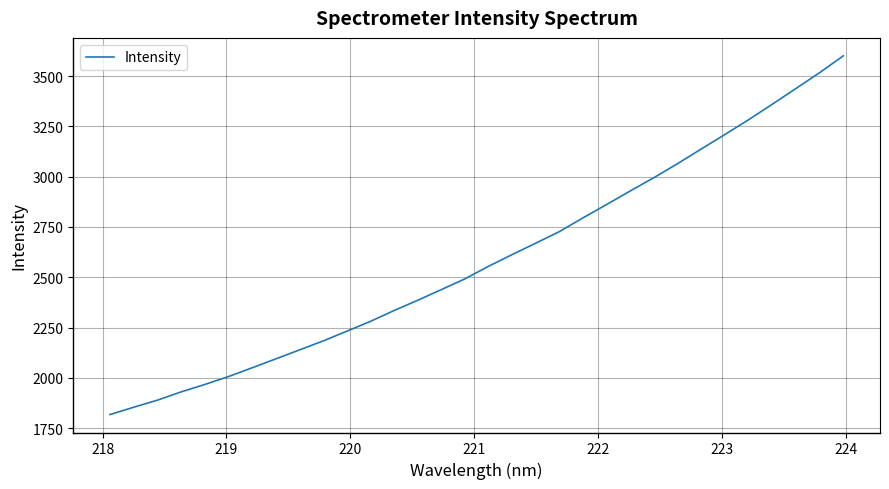

What is the maximum value shown in the chart?

3600.8